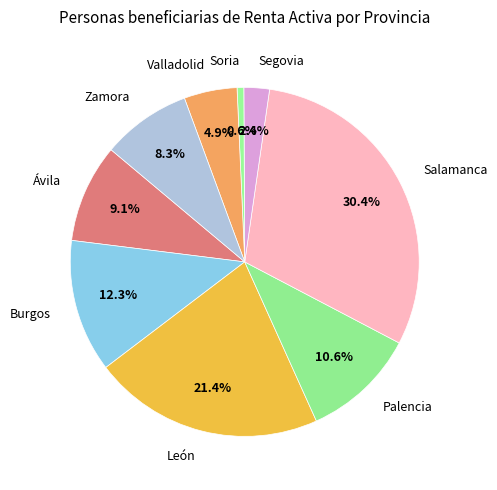

The Salamanca slice represents 43% of the pie. True or false?

False